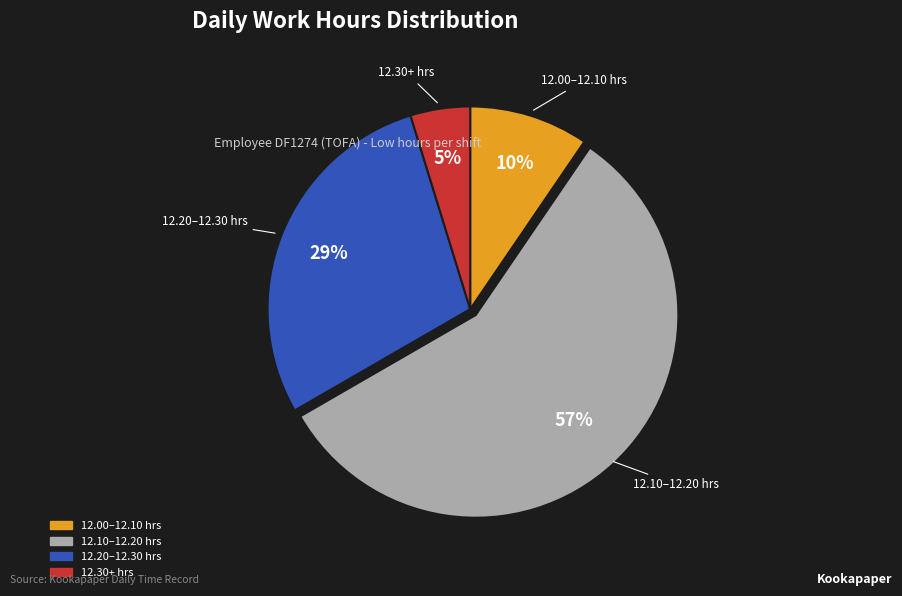

Is there a majority slice in this chart?

Yes